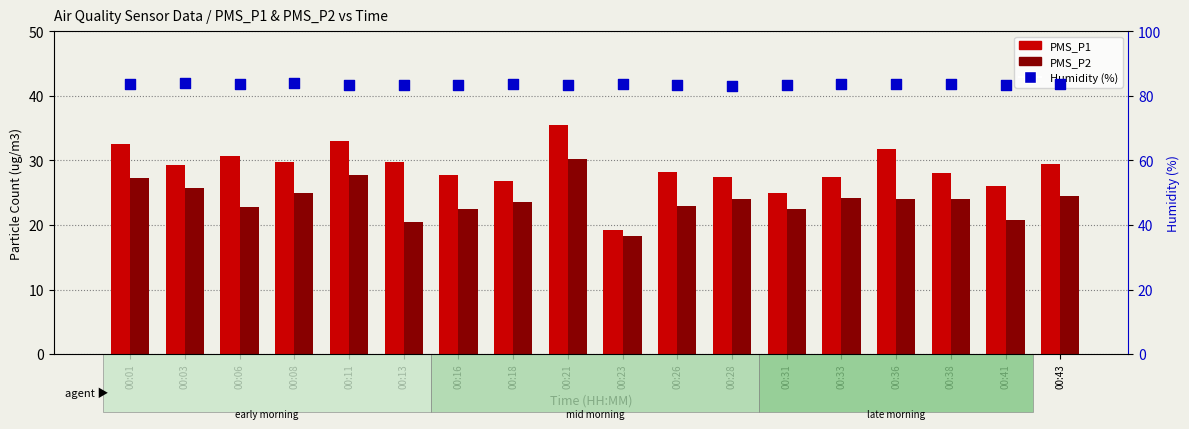

At how many categories does at least one series exceed 81?

18